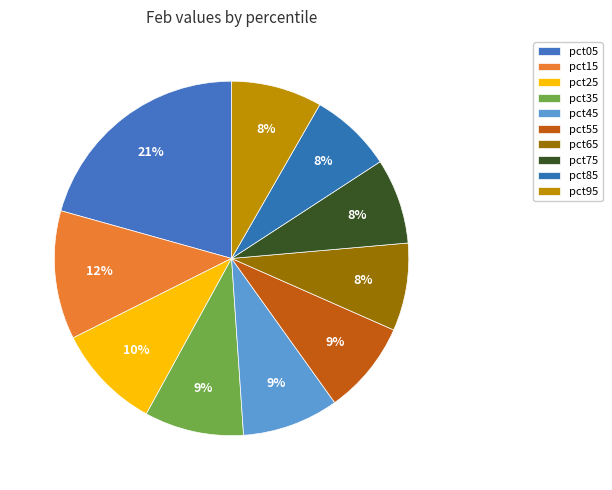

The pct65 slice represents 8% of the pie. True or false?

True